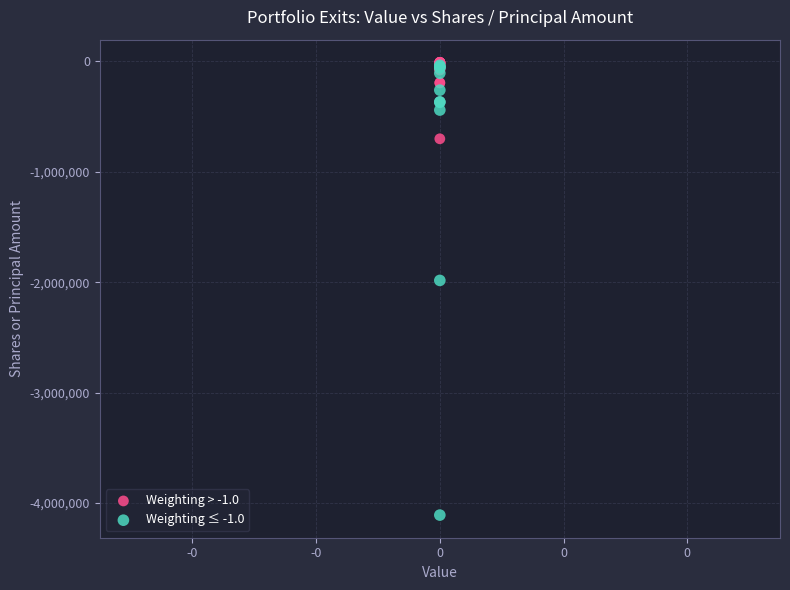

Which series reaches the minimum Y coordinate?

Weighting ≤ -1.0